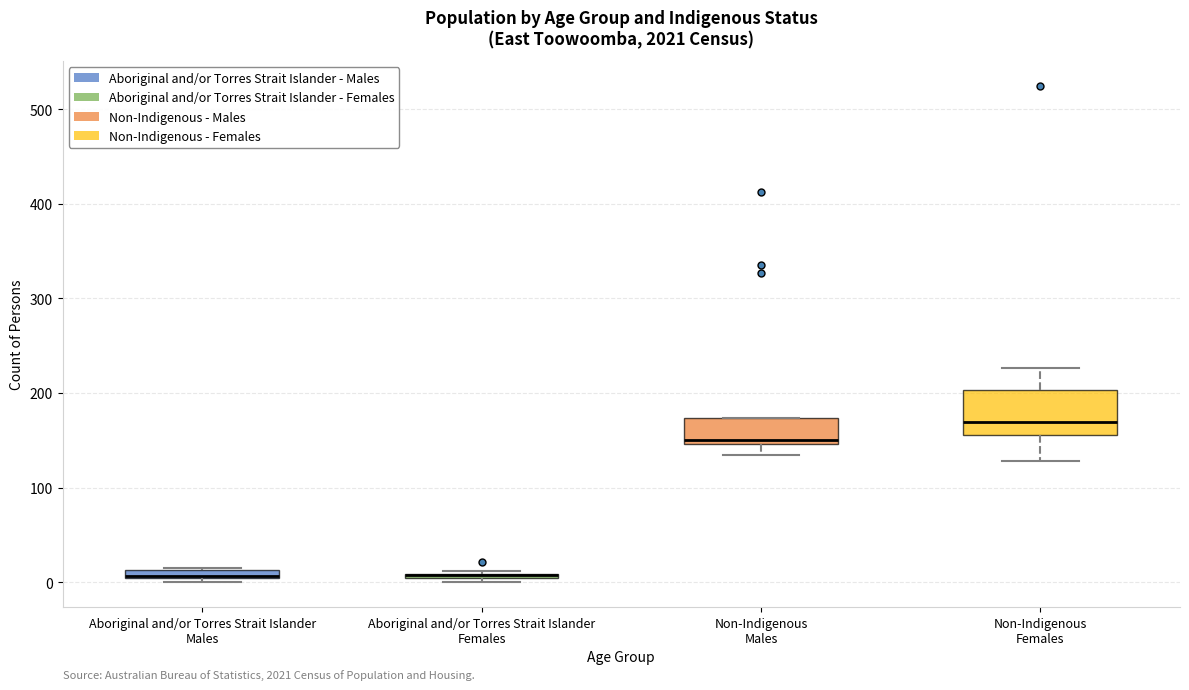

Where is the upper edge of the box for Non-Indigenous Males on the y-axis? The values are not printed on the chart, so give them approximately, as read against the axis.

170